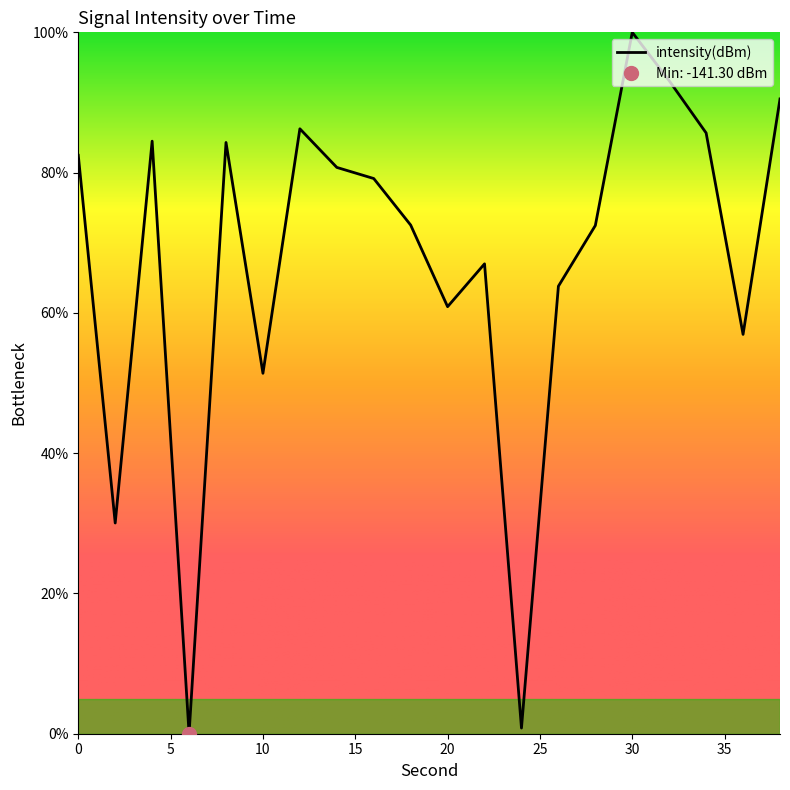

Reading right to left, what are all the values shown in this chart?

38=90.5	36=56.9	34=85.7	32=93.1	30=100.0	28=72.5	26=63.8	24=0.8	22=67.0	20=60.9	18=72.5	16=79.2	14=80.7	12=86.2	10=51.4	8=84.3	6=0.0	4=84.5	2=30.0	0=82.5